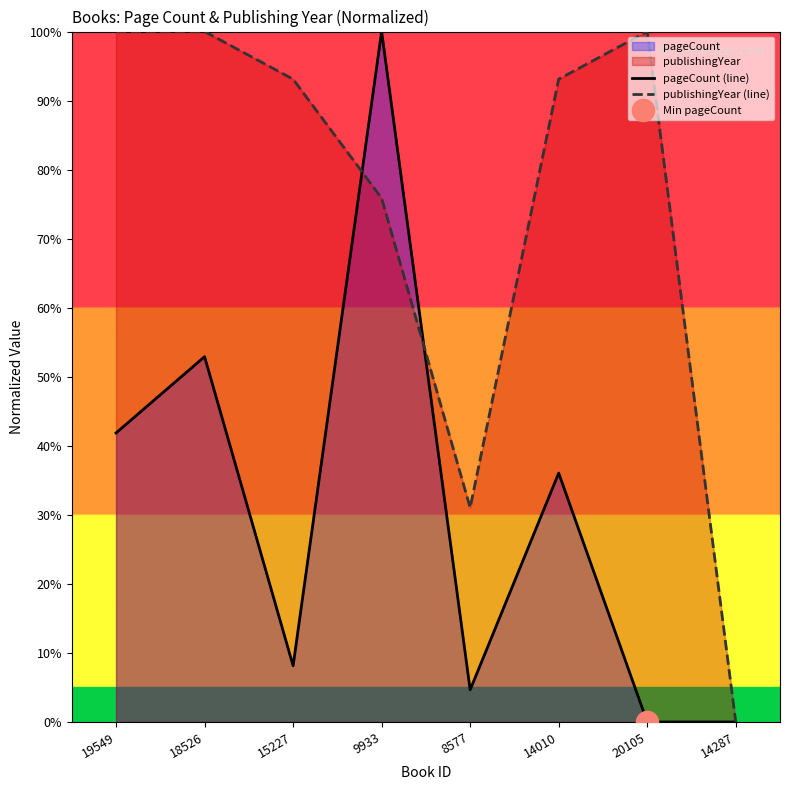

Which series ends up on top after the final intersection of publishingYear (line) and pageCount (line)?

publishingYear (line)